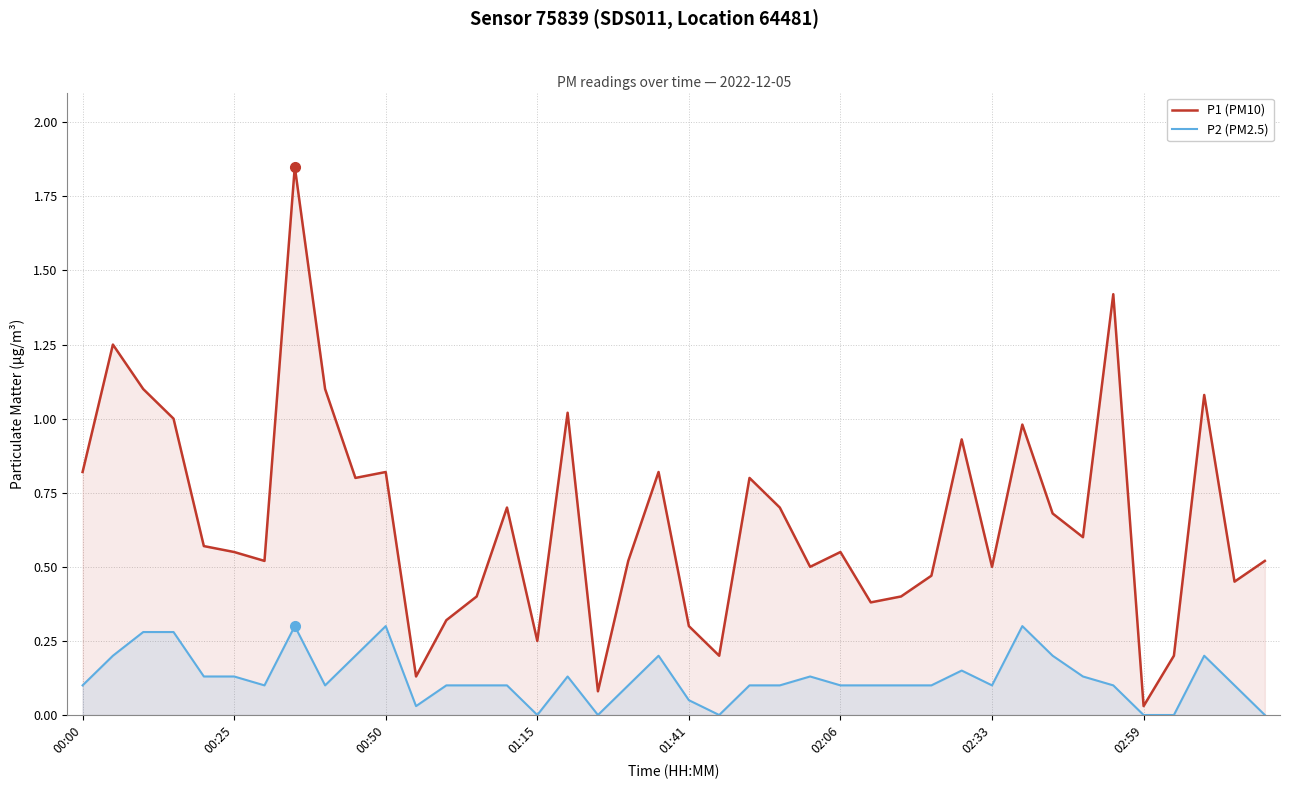

Reading left to right, transcribe all the data shown in this chart.

P1 (PM10): 0.8	1.2	1.1	1.0	0.6	0.6	0.5	1.9	1.1	0.8	0.8	0.1	0.3	0.4	0.7	0.2	1.0	0.1	0.5	0.8	0.3	0.2	0.8	0.7	0.5	0.6	0.4	0.4	0.5	0.9	0.5	1.0	0.7	0.6	1.4	0.0	0.2	1.1	0.5	0.5
P2 (PM2.5): 0.1	0.2	0.3	0.3	0.1	0.1	0.1	0.3	0.1	0.2	0.3	0.0	0.1	0.1	0.1	0.0	0.1	0.0	0.1	0.2	0.1	0.0	0.1	0.1	0.1	0.1	0.1	0.1	0.1	0.1	0.1	0.3	0.2	0.1	0.1	0.0	0.0	0.2	0.1	0.0